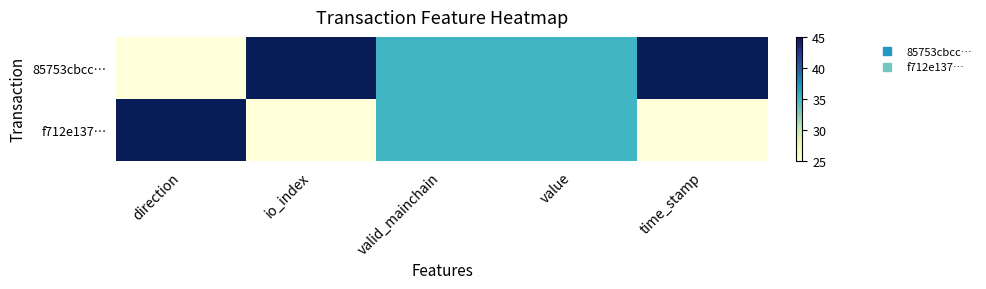

At how many categories does at least one series exceed 28?

5